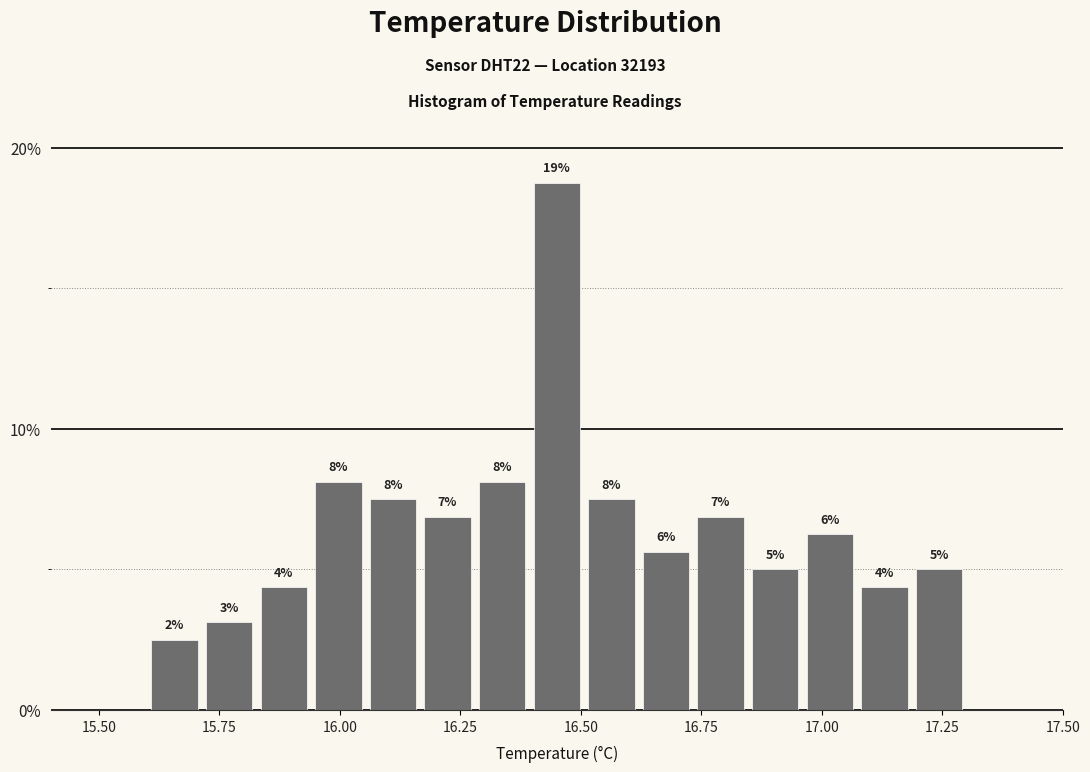

Read against the x-axis, roughly where is the centre of the tallest bar?

16.45